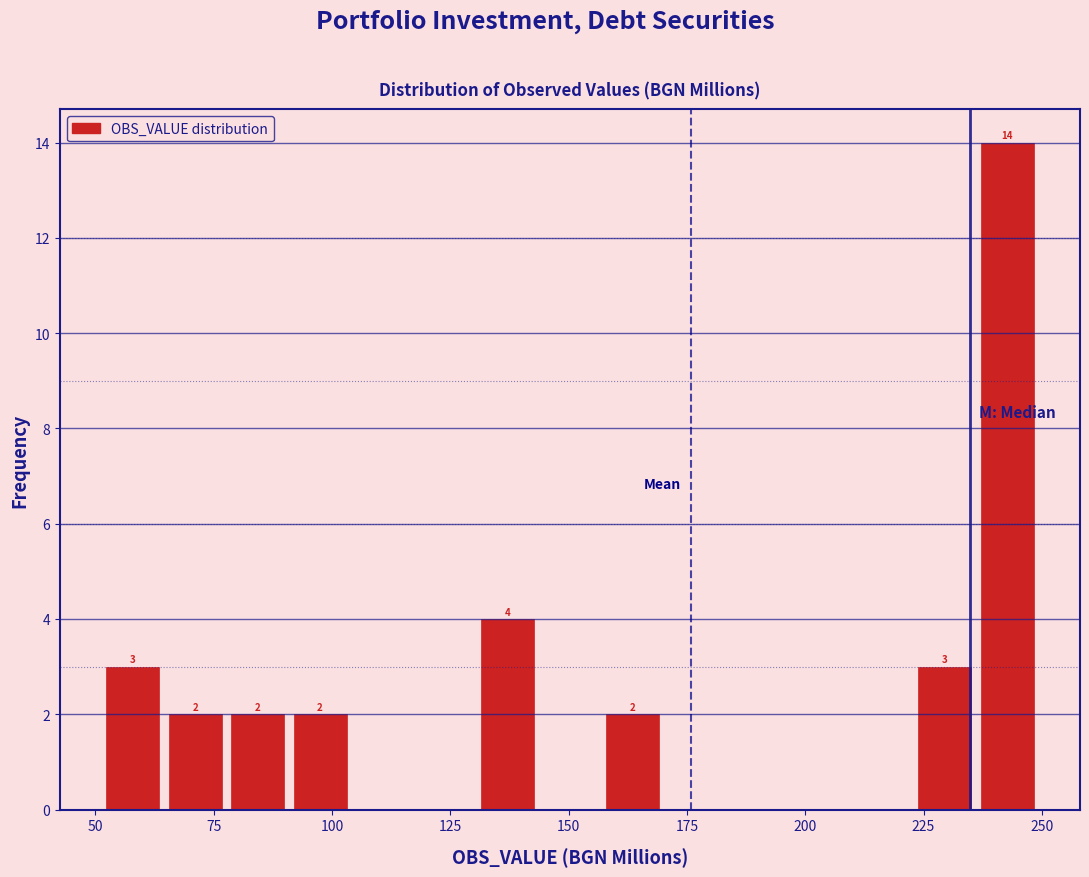

Around what value on the x-axis is the tallest bar? Give the approximate position of its centre, as read against the axis.

245